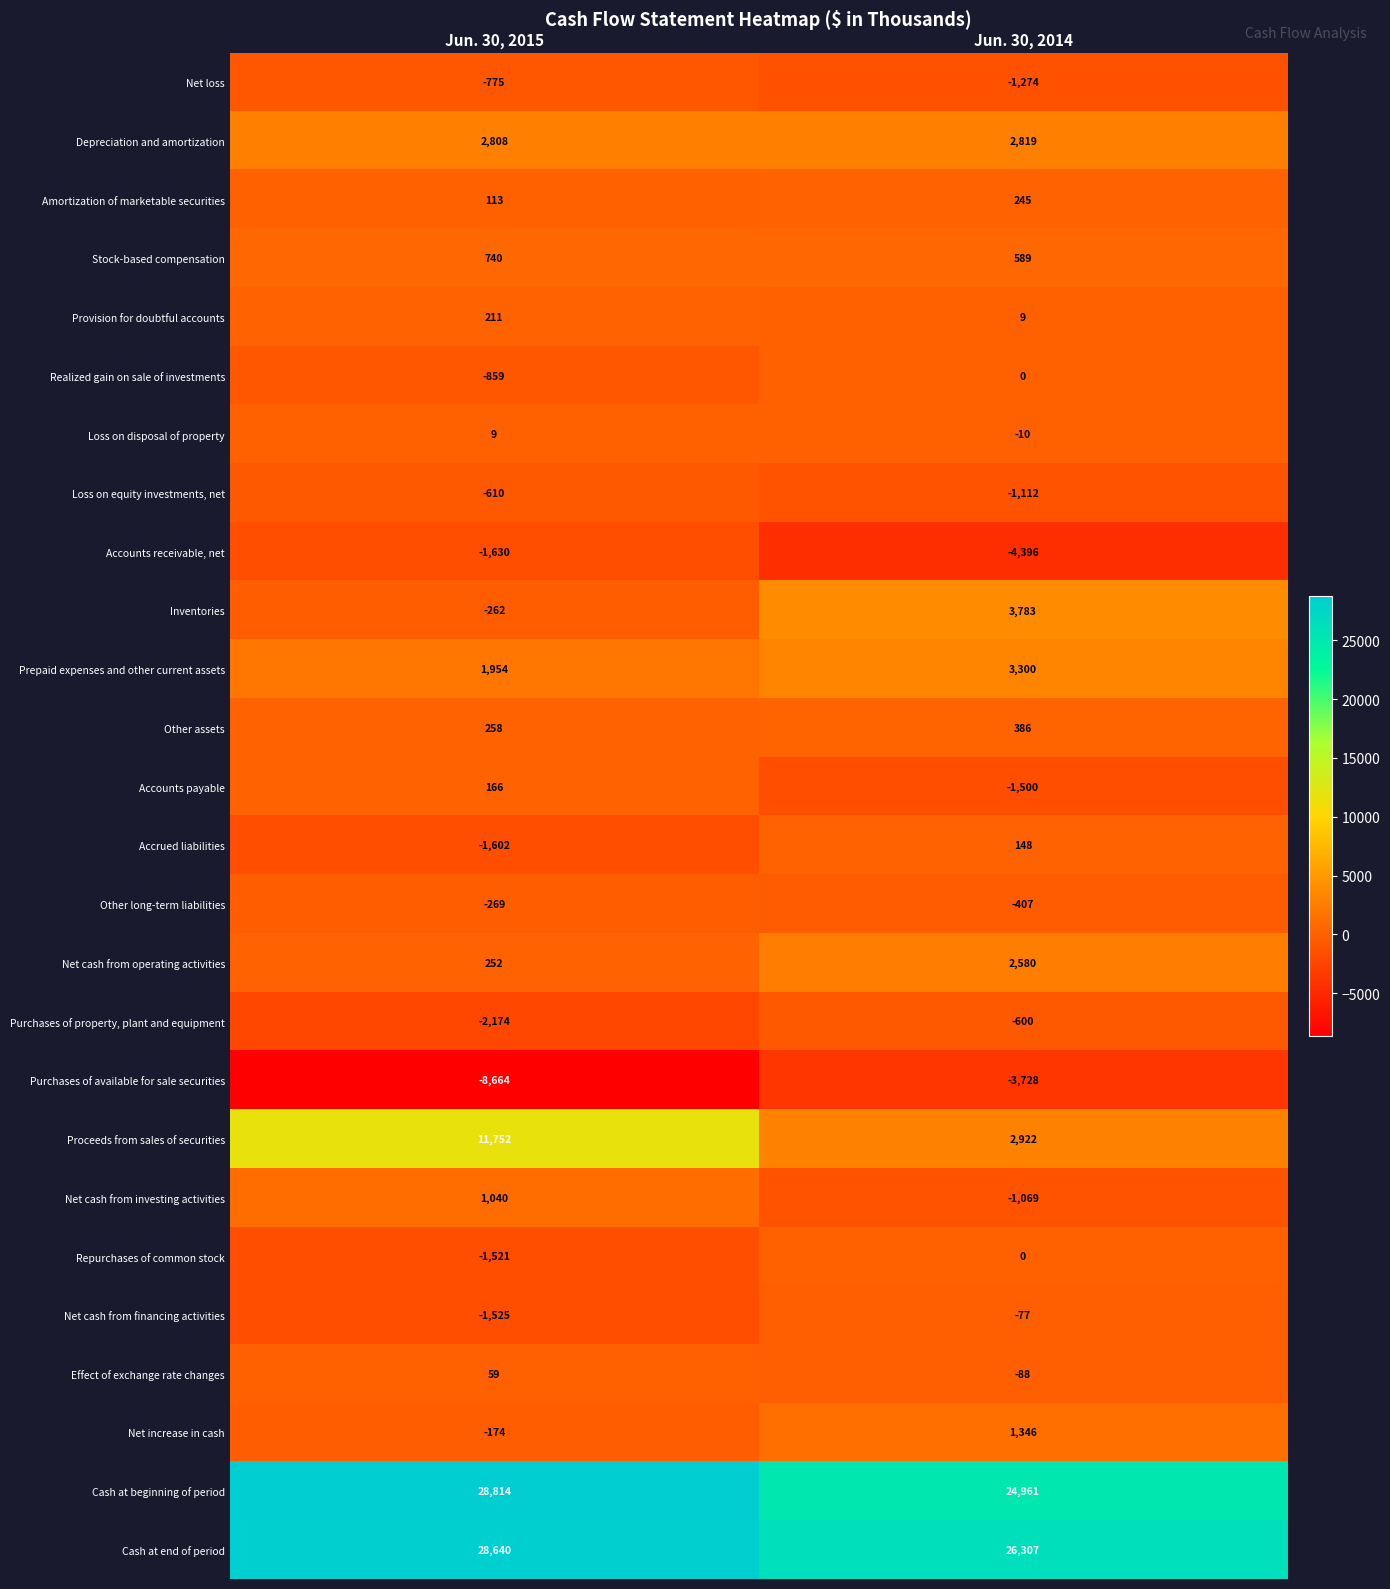

Which series has the largest total across all categories?

Cash at end of period